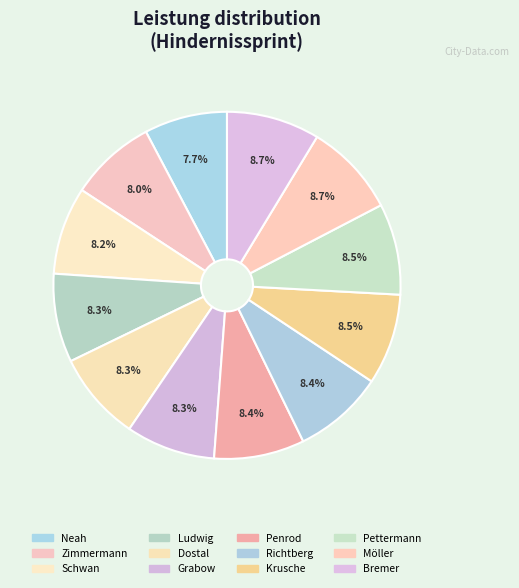

Approximately how many times larger is the value at Schwan compared to Neah?

1.1